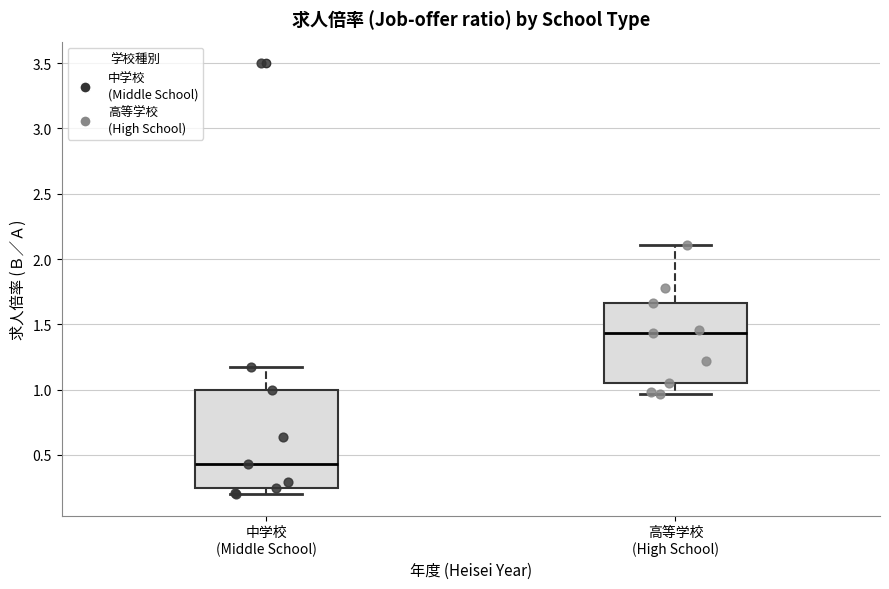

Reading left to right, read every box against the y-axis: the position of its median line, the range the box covers, and the ends of its whiskers. The values are not printed on the chart, so give them approximately, as read against the axis.

中学校 (Middle School): median 0.45, box 0.25 to 1.00, whiskers 0.20 to 1.15
高等学校 (High School): median 1.45, box 1.05 to 1.65, whiskers 0.95 to 2.10